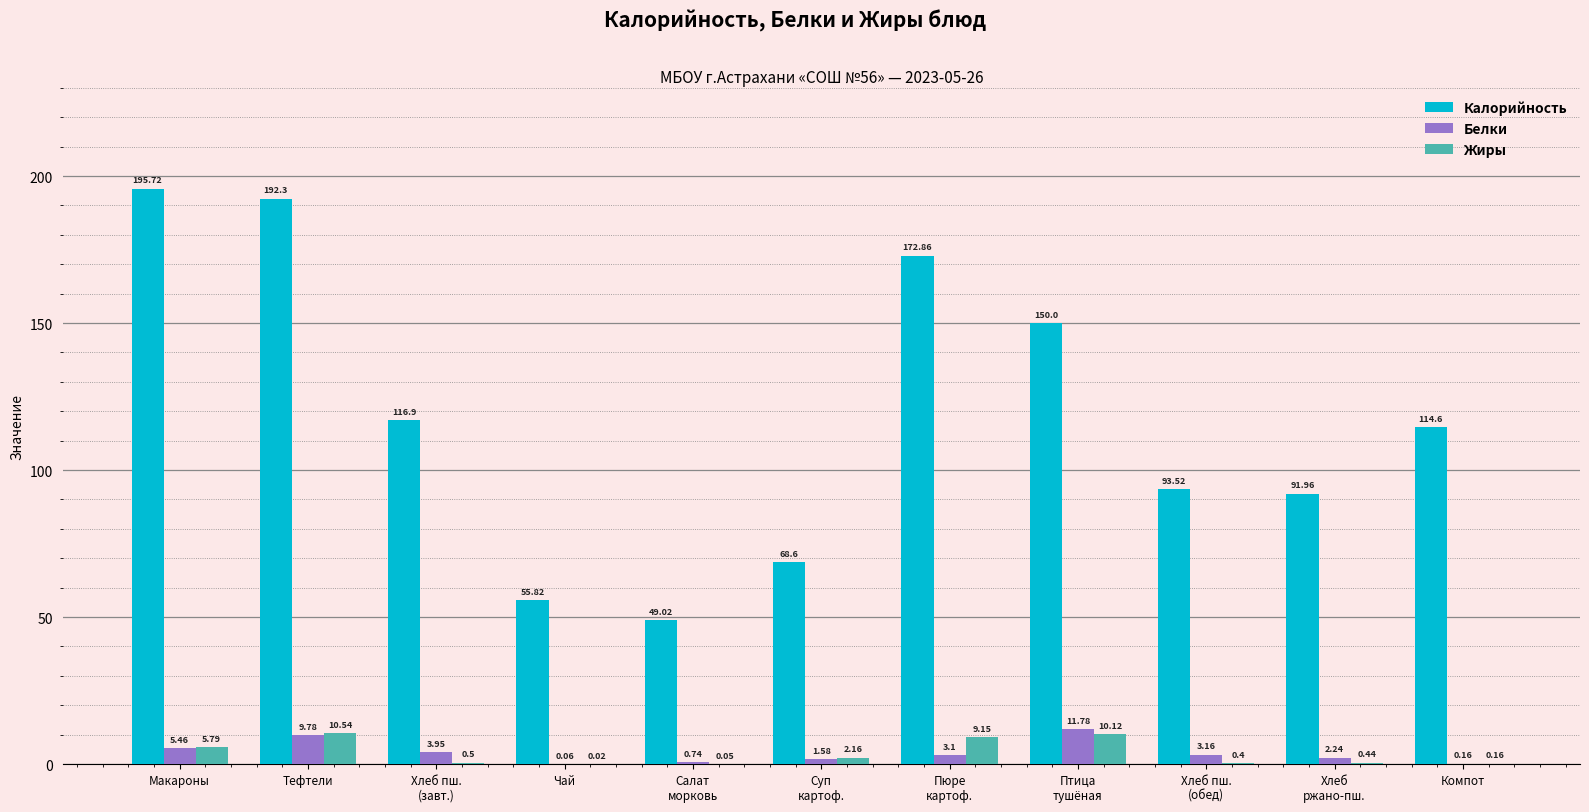

Where does the Калорийность series first go above 114?

Макароны